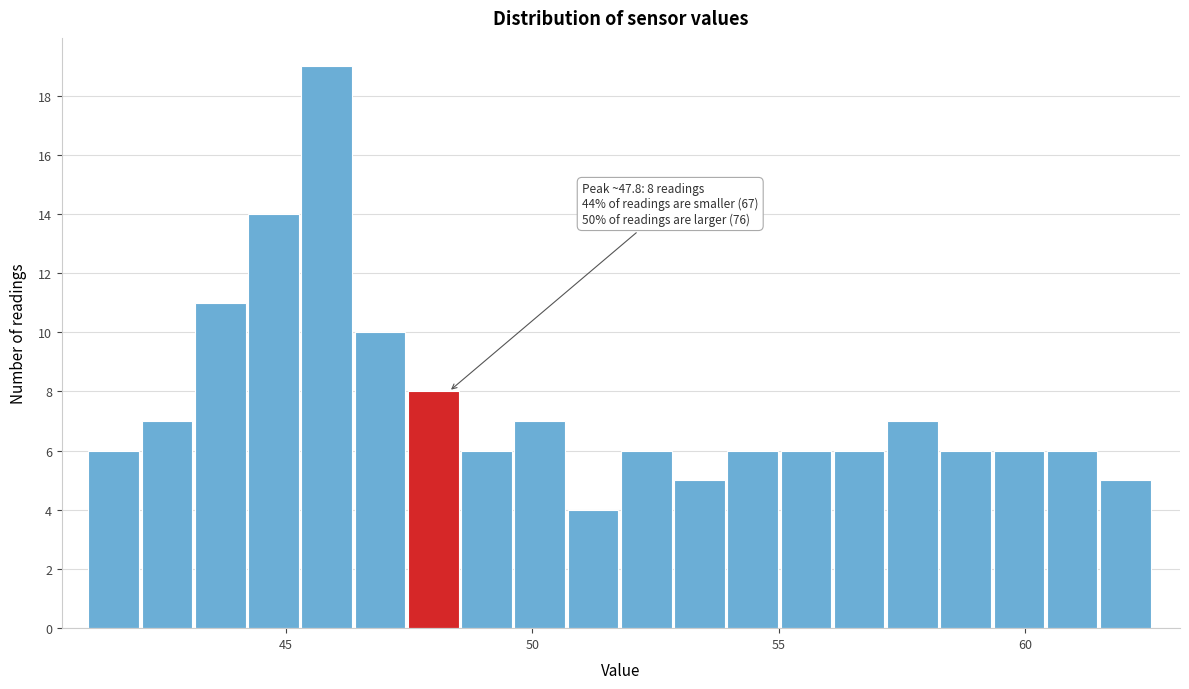

Around what value on the x-axis is the tallest bar? Give the approximate position of its centre, as read against the axis.

46.0